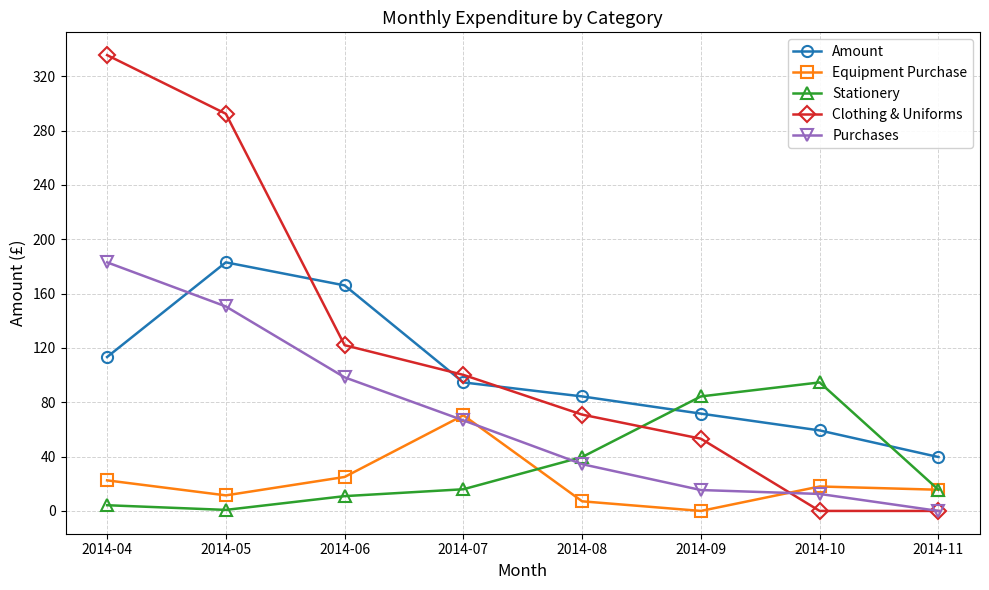

At which label does Equipment Purchase reach its peak?

2014-07